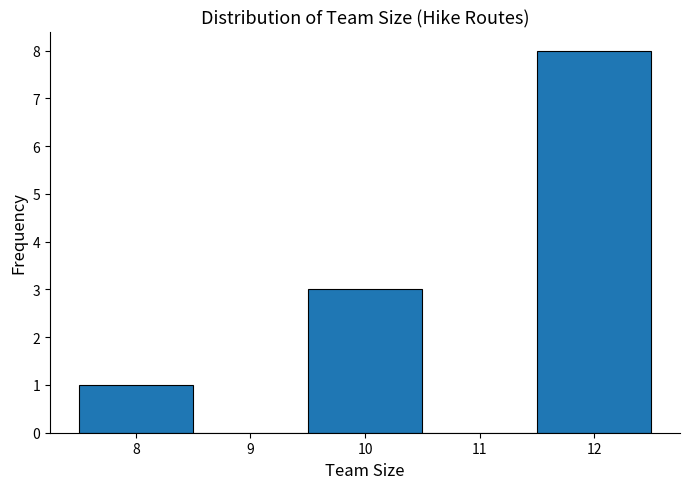

How tall is the bar that spans 11.5 to 12.5 on the x-axis? The values are not printed on the chart, so give them approximately, as read against the axis.

8